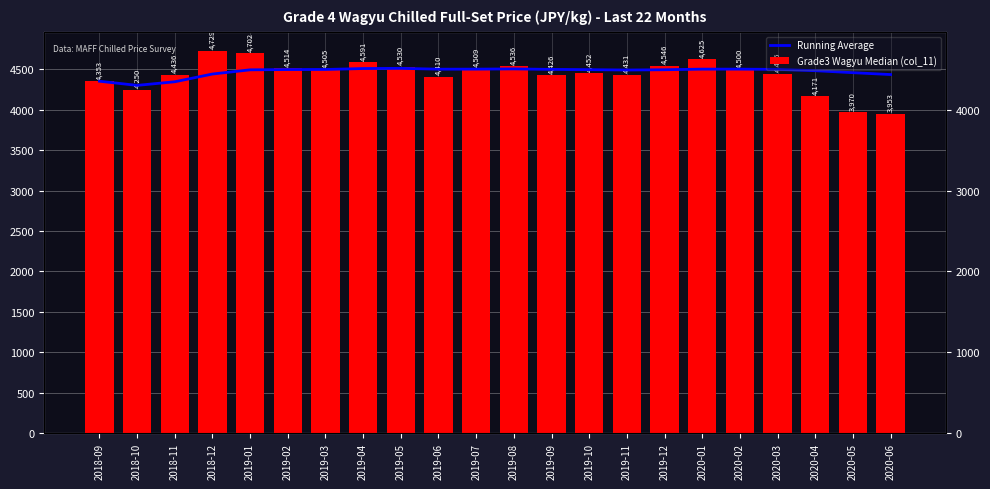

What is the value of the Grade3 Wagyu Median (col_11) bar at the 17th from the left?

4625.0